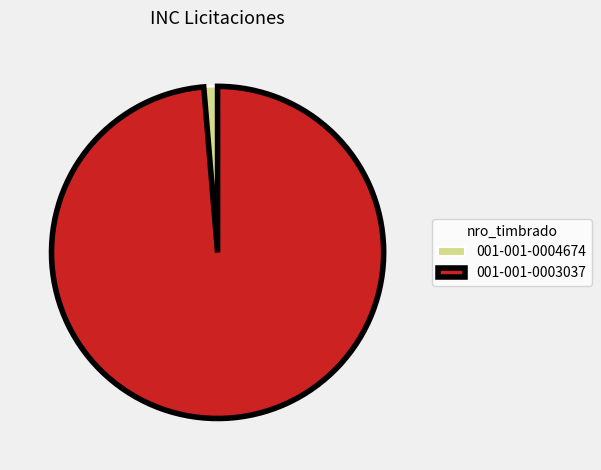

What is the smallest slice in the pie chart?

001-001-0004674